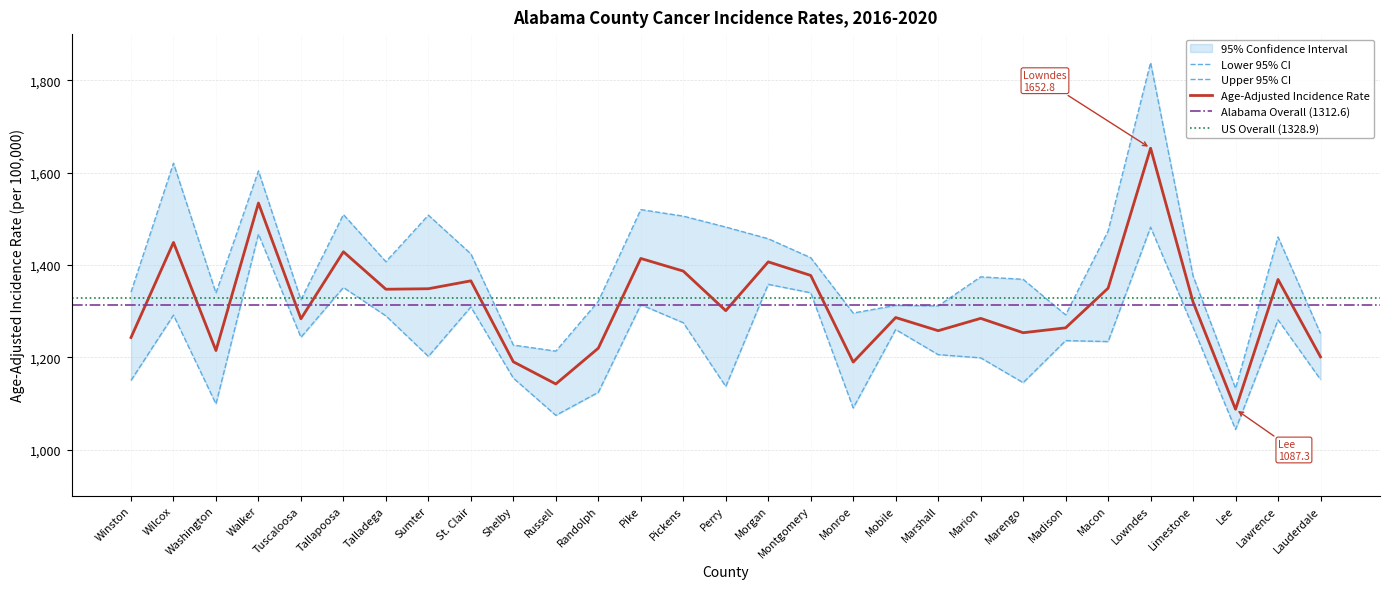

Reading left to right, transcribe all the data shown in this chart.

Age-Adjusted Incidence Rate: Winston=1242.7	Wilcox=1448.7	Washington=1214.5	Walker=1534.0	Tuscaloosa=1283.3	Tallapoosa=1428.5	Talladega=1347.3	Sumter=1348.4	St. Clair=1365.5	Shelby=1190.1	Russell=1142.1	Randolph=1219.6	Pike=1414.0	Pickens=1386.6	Perry=1300.8	Morgan=1406.6	Montgomery=1377.2	Monroe=1189.5	Mobile=1286.0	Marshall=1257.5	Marion=1284.2	Marengo=1253.1	Madison=1263.7	Macon=1349.6	Lowndes=1652.8	Limestone=1319.6	Lee=1087.3	Lawrence=1368.5	Lauderdale=1200.7
Lower 95% CI: Winston=1149.8	Wilcox=1291.2	Washington=1098.8	Walker=1466.8	Tuscaloosa=1243.2	Tallapoosa=1351.1	Talladega=1289.6	Sumter=1201.8	St. Clair=1308.9	Shelby=1154.7	Russell=1074.1	Randolph=1124.0	Pike=1313.8	Pickens=1274.7	Perry=1136.6	Morgan=1357.9	Montgomery=1339.6	Monroe=1090.1	Mobile=1260.0	Marshall=1205.6	Marion=1198.7	Marengo=1144.9	Madison=1236.0	Macon=1233.9	Lowndes=1481.7	Limestone=1264.9	Lee=1043.6	Lawrence=1280.9	Lauderdale=1151.7
Upper 95% CI: Winston=1341.1	Wilcox=1620.4	Washington=1339.2	Walker=1603.6	Tuscaloosa=1324.4	Tallapoosa=1509.1	Talladega=1407.0	Sumter=1507.8	St. Clair=1424.0	Shelby=1226.4	Russell=1213.2	Randolph=1321.3	Pike=1519.8	Pickens=1505.7	Perry=1482.0	Morgan=1456.7	Montgomery=1415.6	Monroe=1295.7	Mobile=1312.4	Marshall=1311.1	Marion=1374.1	Marengo=1368.8	Madison=1291.8	Macon=1473.3	Lowndes=1838.3	Limestone=1376.1	Lee=1132.4	Lawrence=1460.5	Lauderdale=1251.3